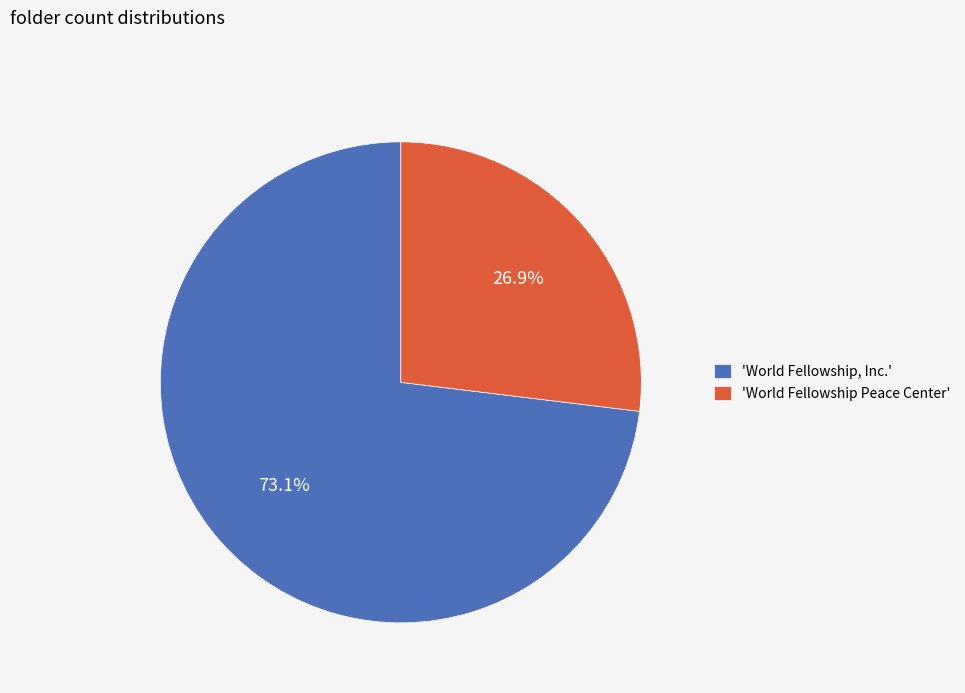

Which slice is the smallest?

'World Fellowship Peace Center'